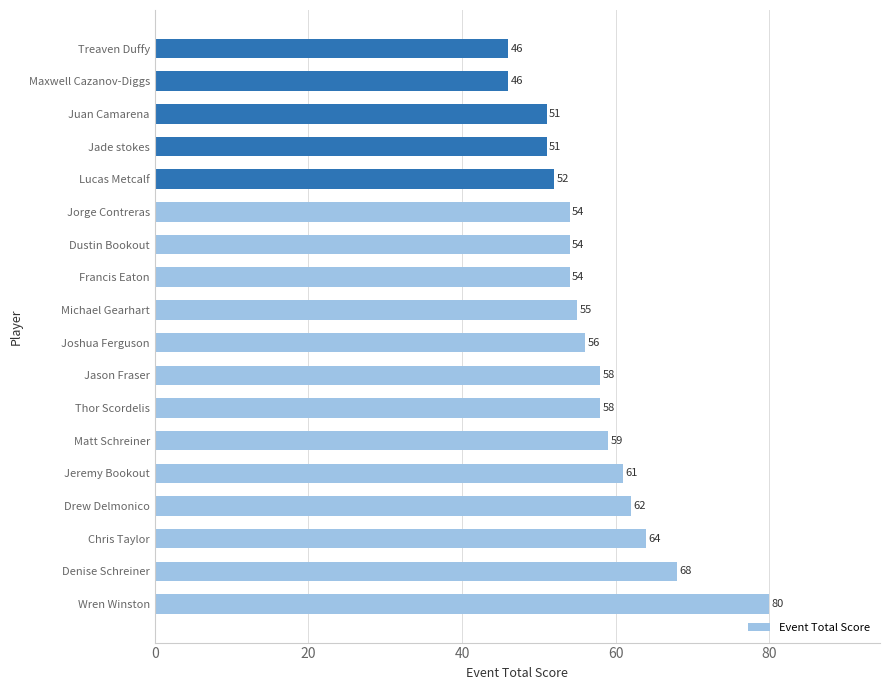

What is the sum of the values at Dustin Bookout and Maxwell Cazanov-Diggs?

100